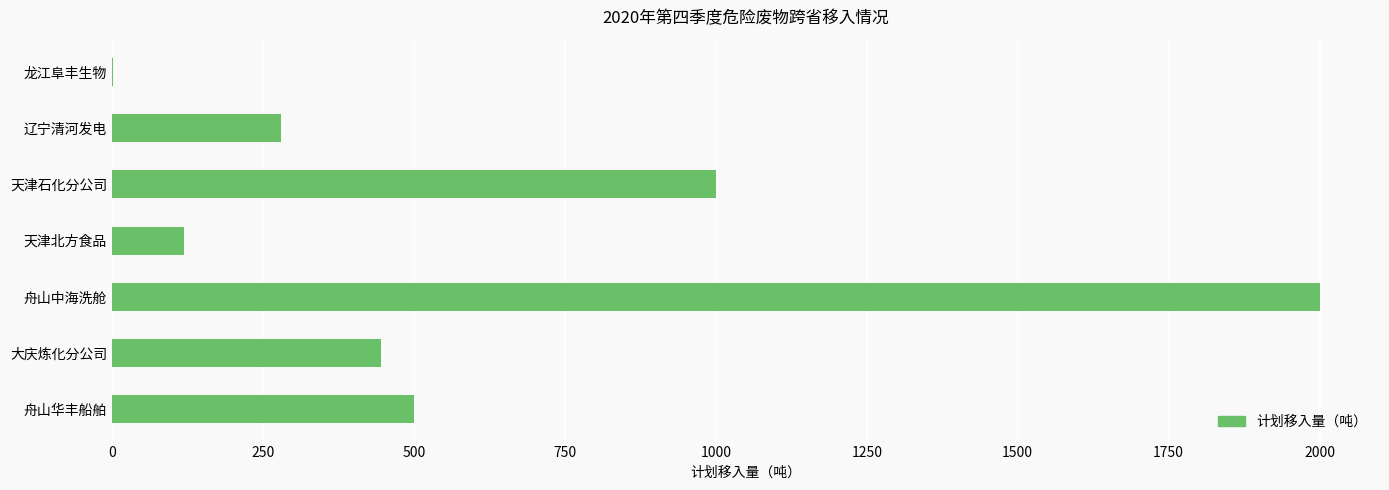

The chart shows a value of 1000.0 at 天津石化分公司. True or false?

True